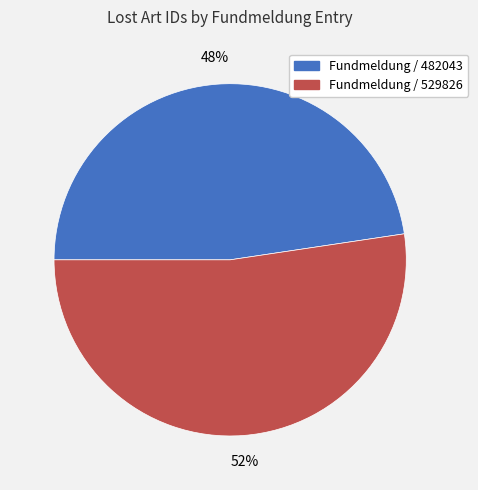

True or false: Fundmeldung / 482043 accounts for 61% of the total.

False